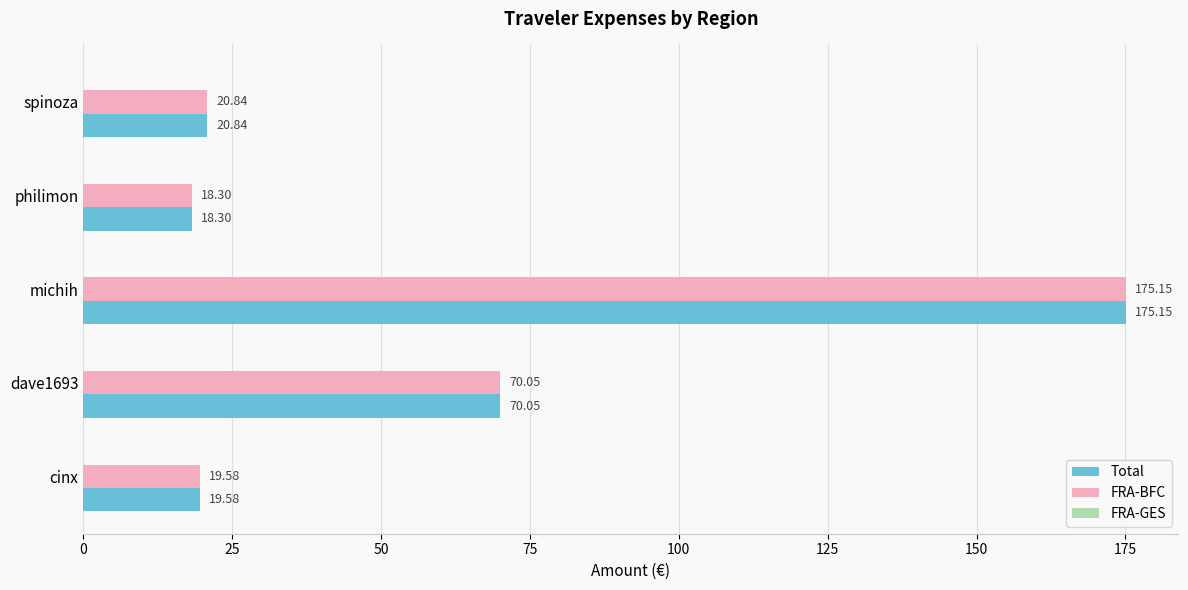

At which category does the chart reach its peak across all series?

michih